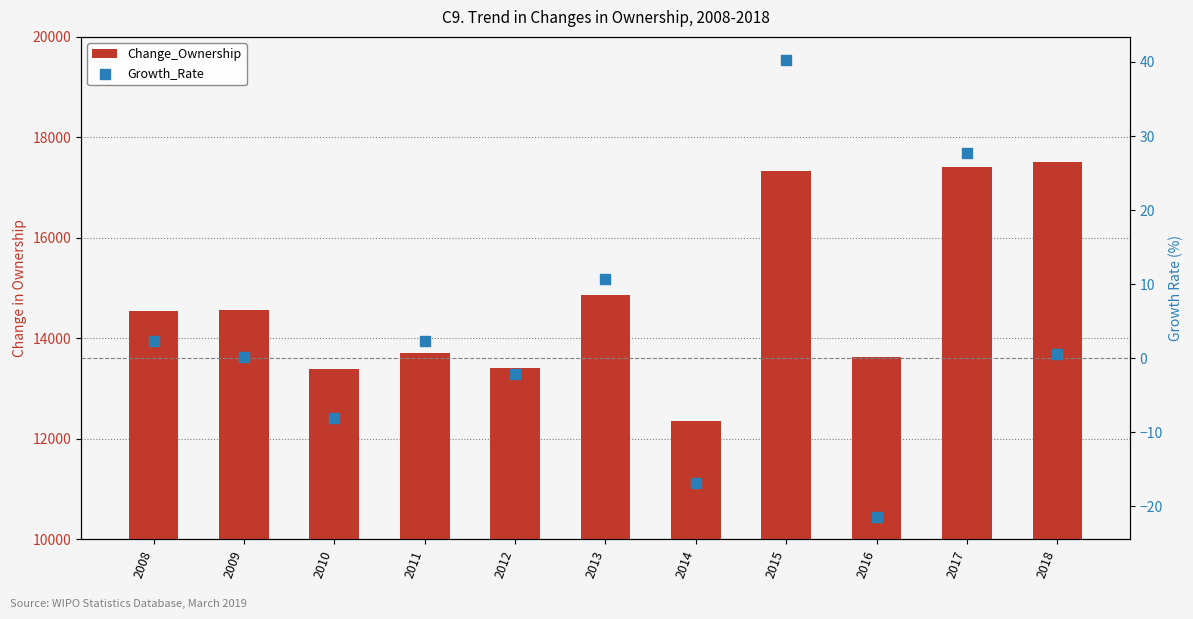

What is the total value across all series at 2015?

17381.3